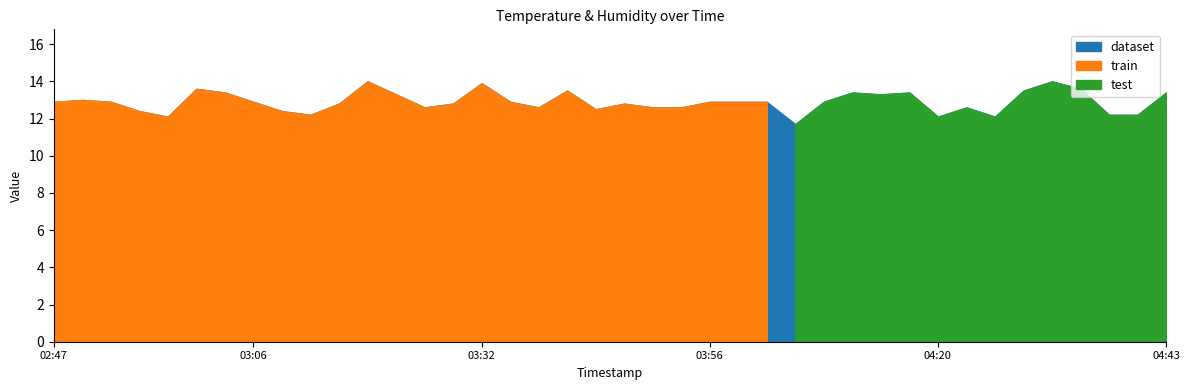

What is the label of the 16th point from the right?

03:59